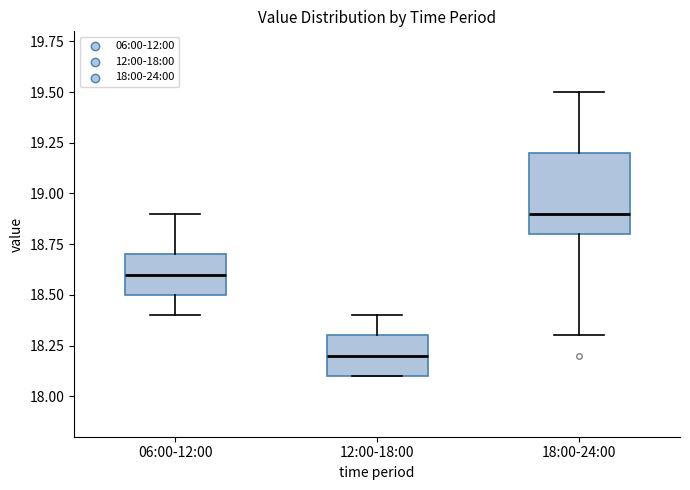

Reading left to right, read every box against the y-axis: the position of its median line, the range the box covers, and the ends of its whiskers. The values are not printed on the chart, so give them approximately, as read against the axis.

06:00-12:00: median 18.6, box 18.5 to 18.7, whiskers 18.4 to 18.9
12:00-18:00: median 18.2, box 18.1 to 18.3, whiskers 18.1 to 18.4
18:00-24:00: median 18.9, box 18.8 to 19.2, whiskers 18.3 to 19.5